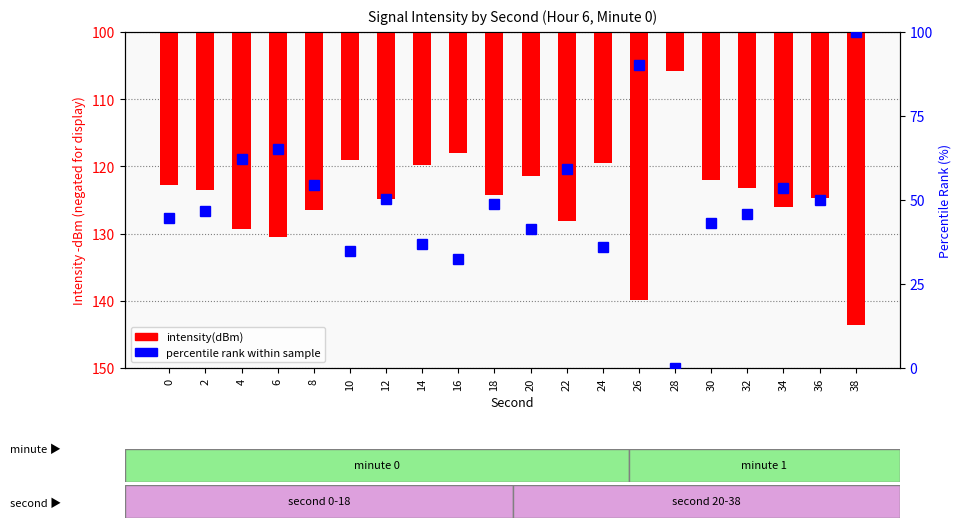

What is the value of the percentile rank within sample bar at the 3rd from the left?

62.3